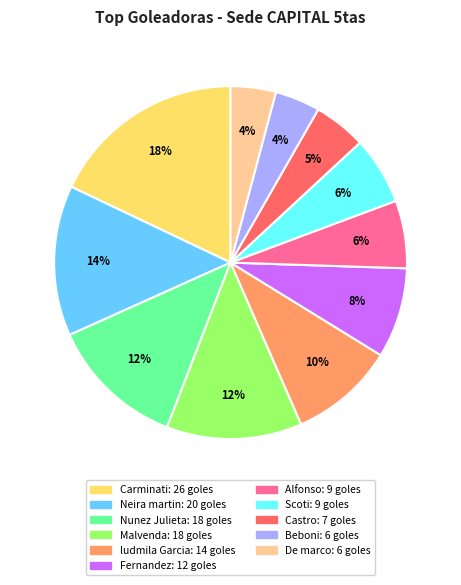

The Malvenda slice represents 12% of the pie. True or false?

True